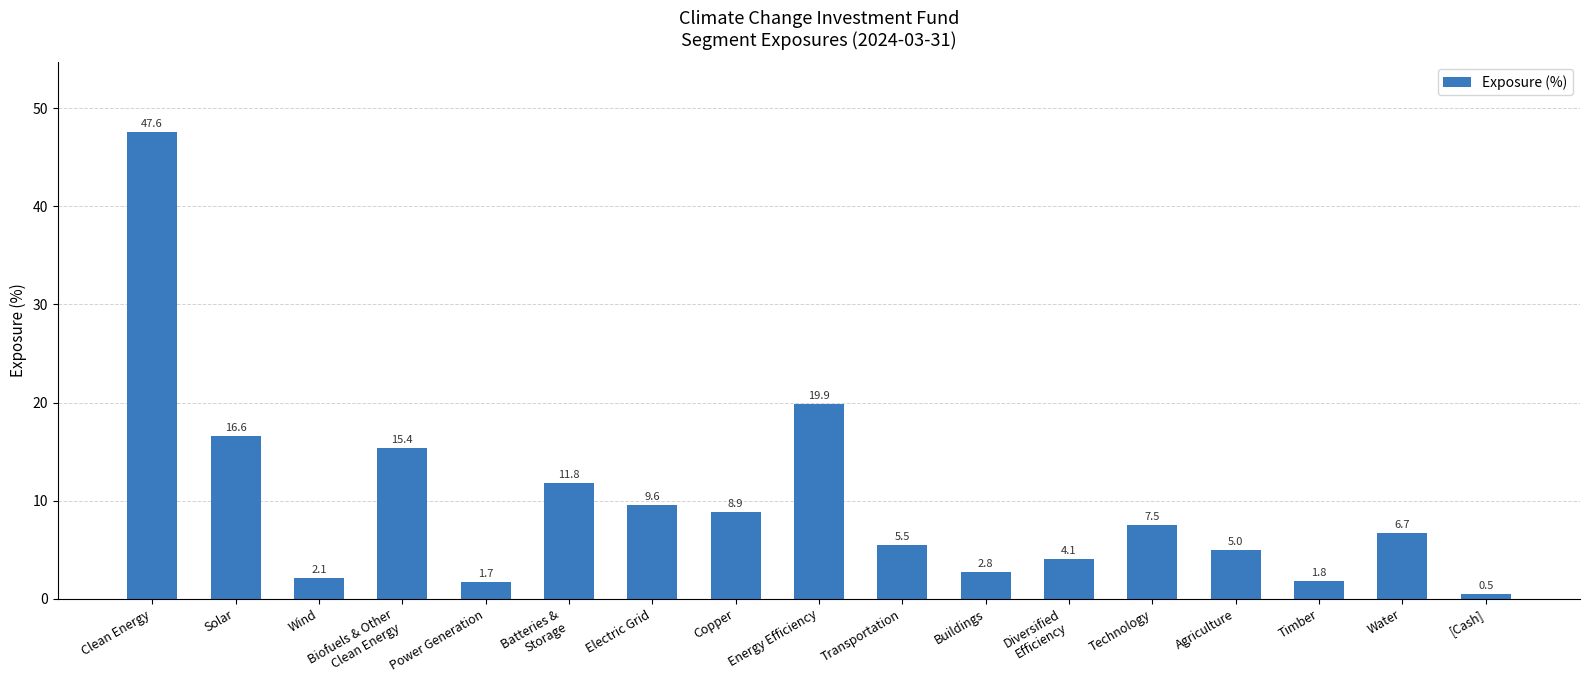

List the labels in order of value, largest first.

Clean Energy, Energy Efficiency, Solar, Biofuels & Other
Clean Energy, Batteries &
Storage, Electric Grid, Copper, Technology, Water, Transportation, Agriculture, Diversified
Efficiency, Buildings, Wind, Timber, Power Generation, [Cash]